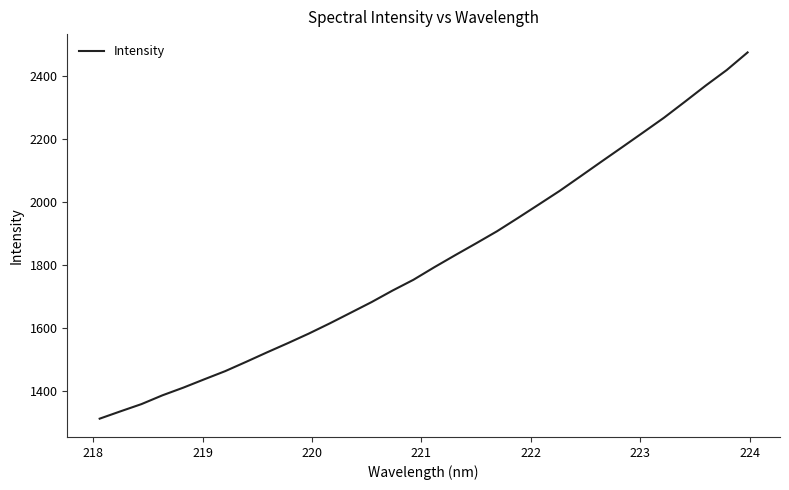

What is the difference between the maximum and minimum values?

1163.8